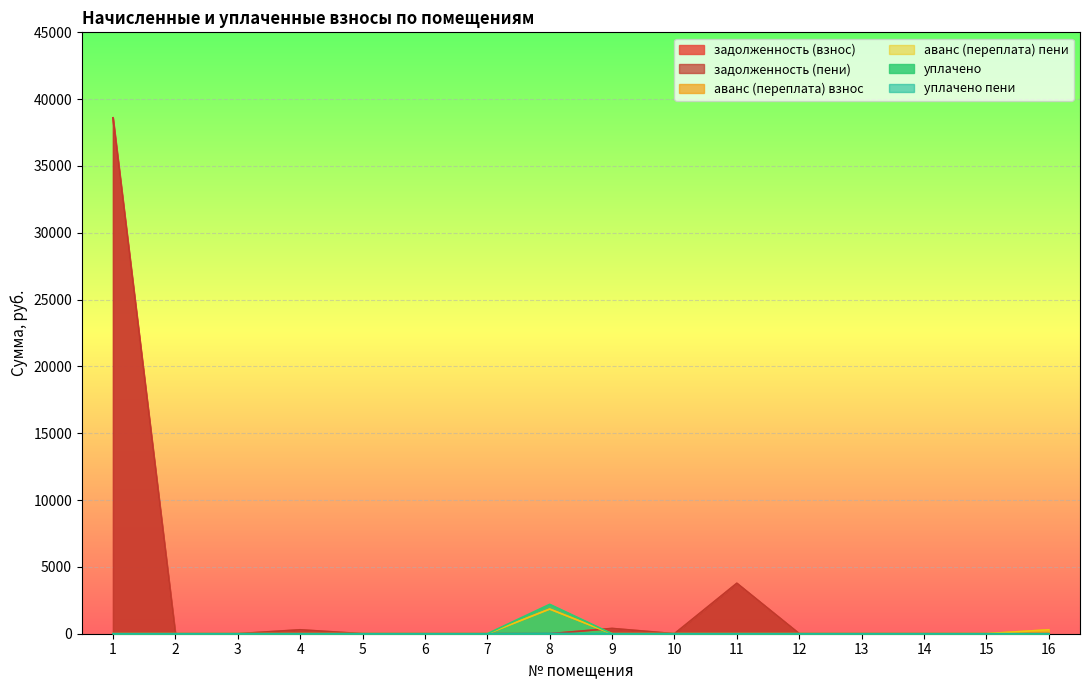

Rank the series by their maximum value, from highest to lowest.

задолженность (взнос), задолженность (пени), уплачено, аванс (переплата) взнос, аванс (переплата) пени, уплачено пени